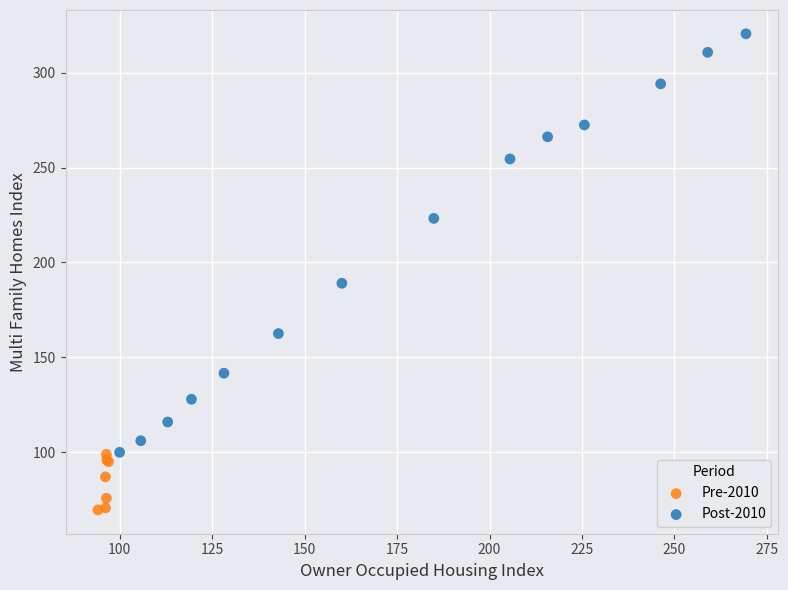

What are all the series names shown in the legend?

Pre-2010, Post-2010